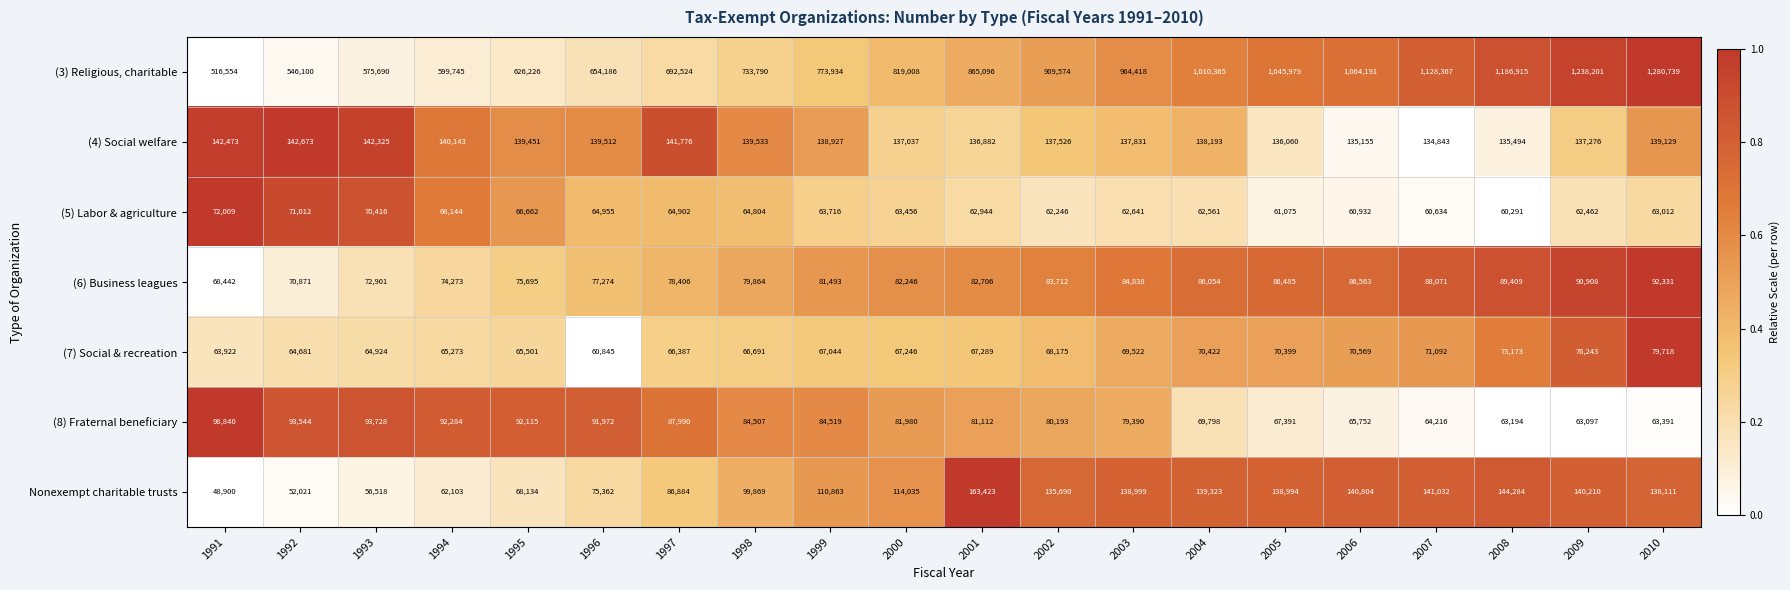

The value of (5) Labor & agriculture at 2010 is 107332. True or false?

False